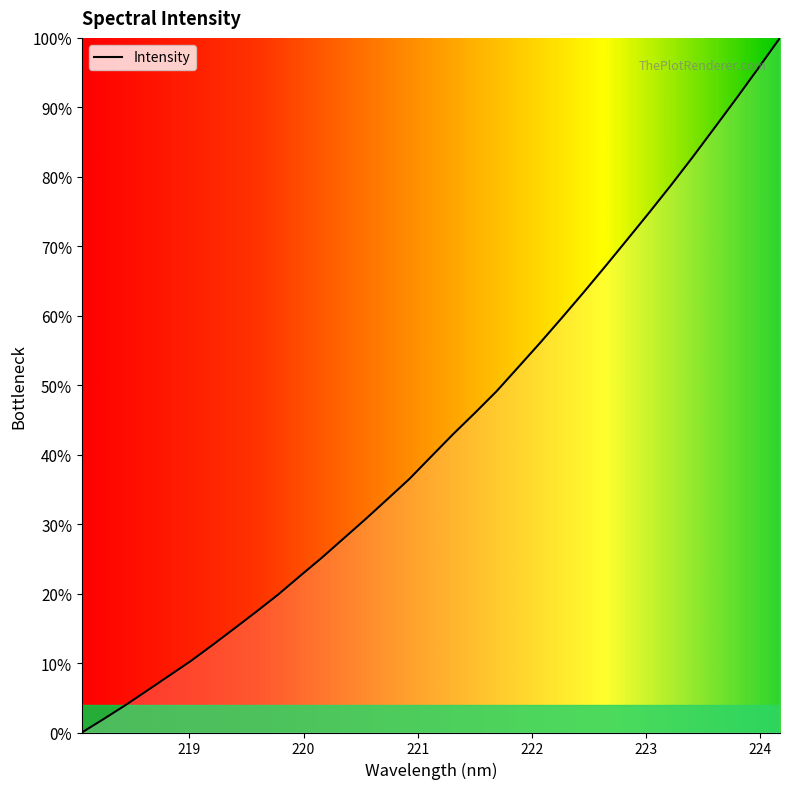

What is the greatest value displayed?

100.0